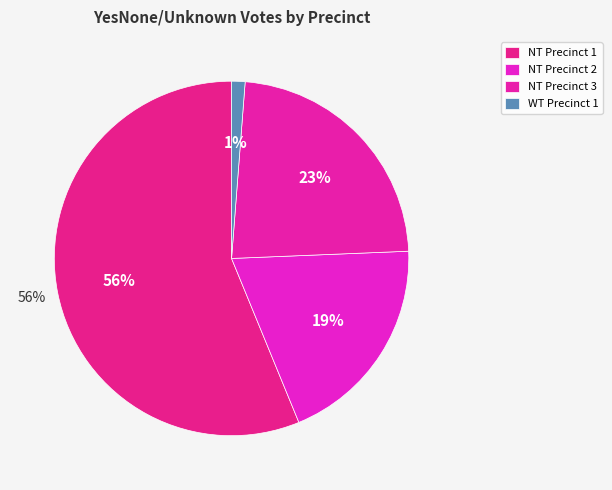

Which slice represents more than half of the pie?

Northfield Township, Precinct 1